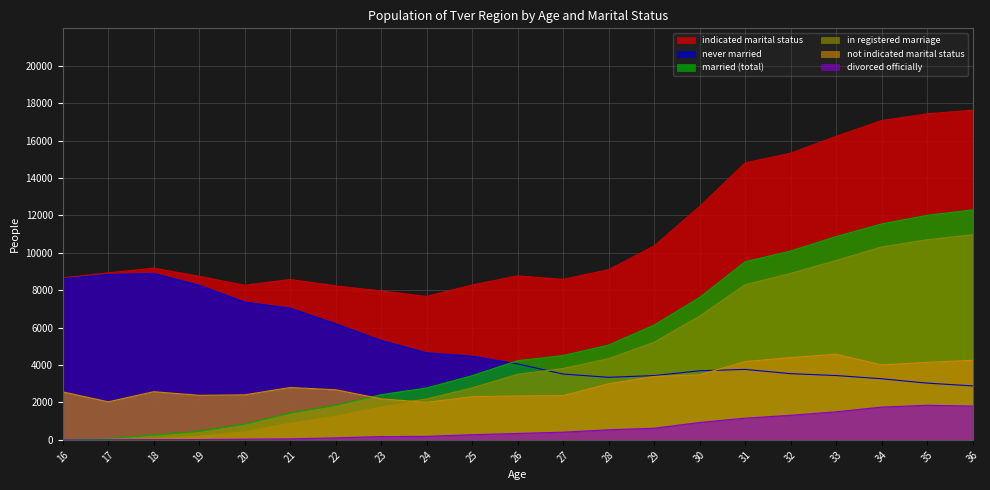

Rank the series at 21 from highest to lowest value.

indicated marital status, never married, not indicated marital status, married (total), in registered marriage, divorced officially